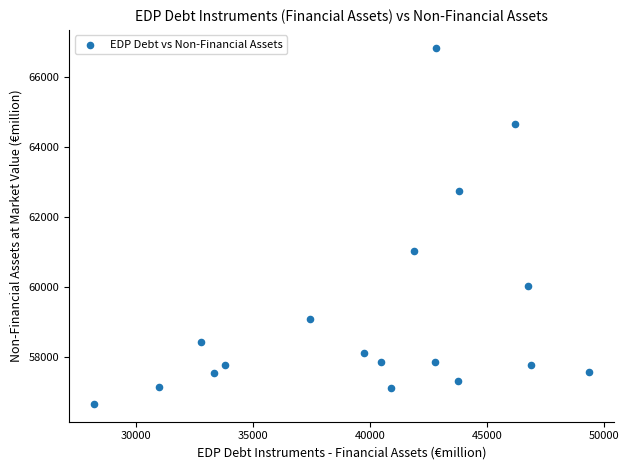

What is the range of Y values (max minus min)?

10147